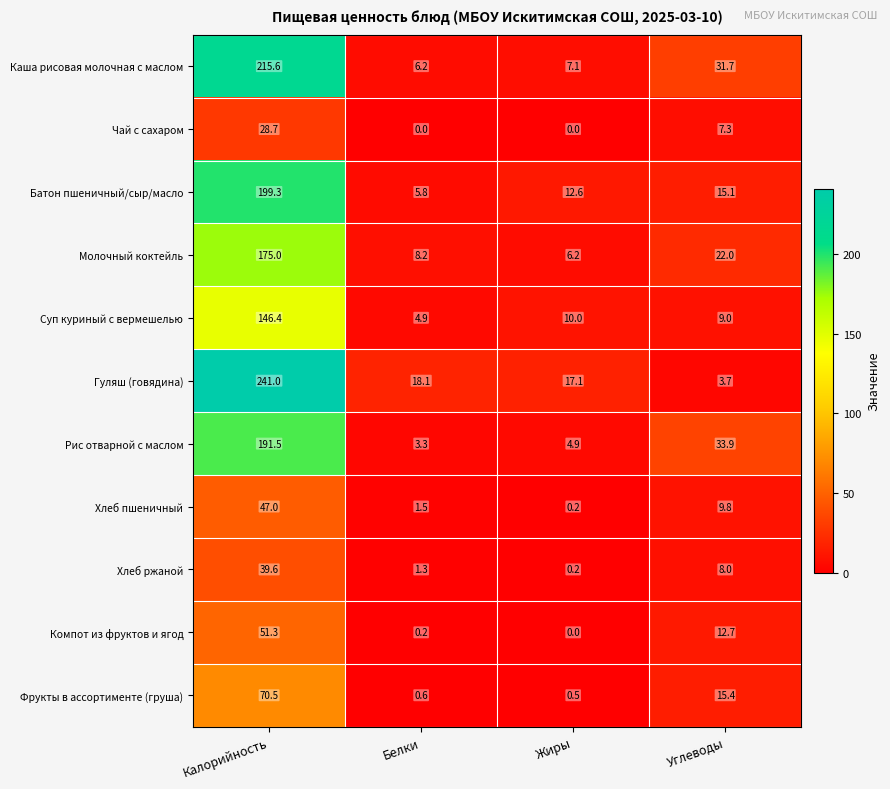

What is the difference between the highest and lowest values at Белки?

18.1